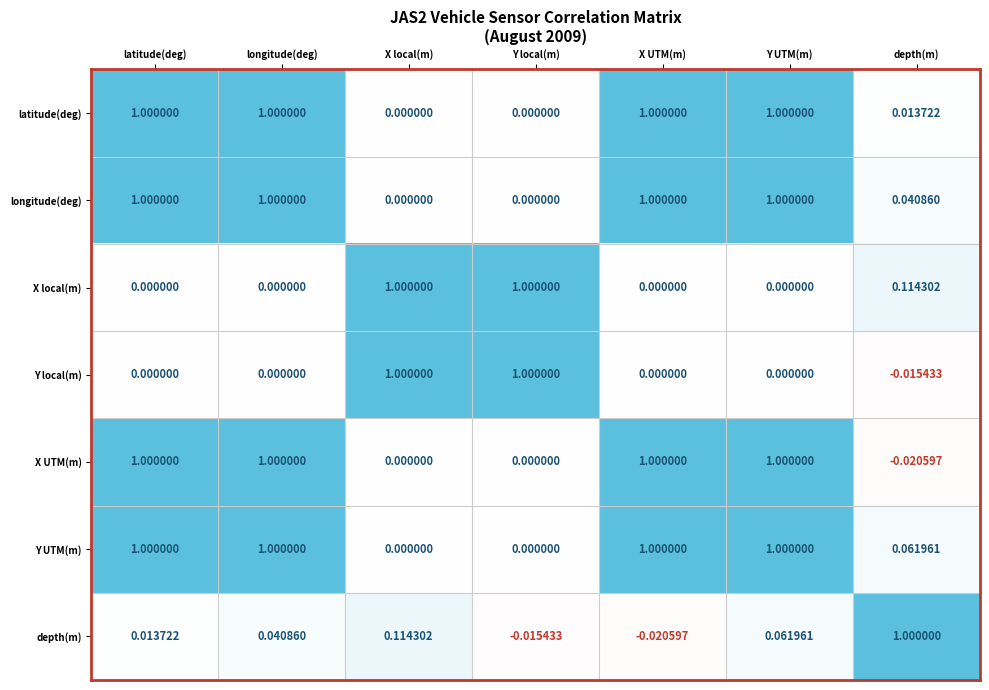

Between X UTM(m) and Y UTM(m), which series saw the biggest shift?

depth(m)